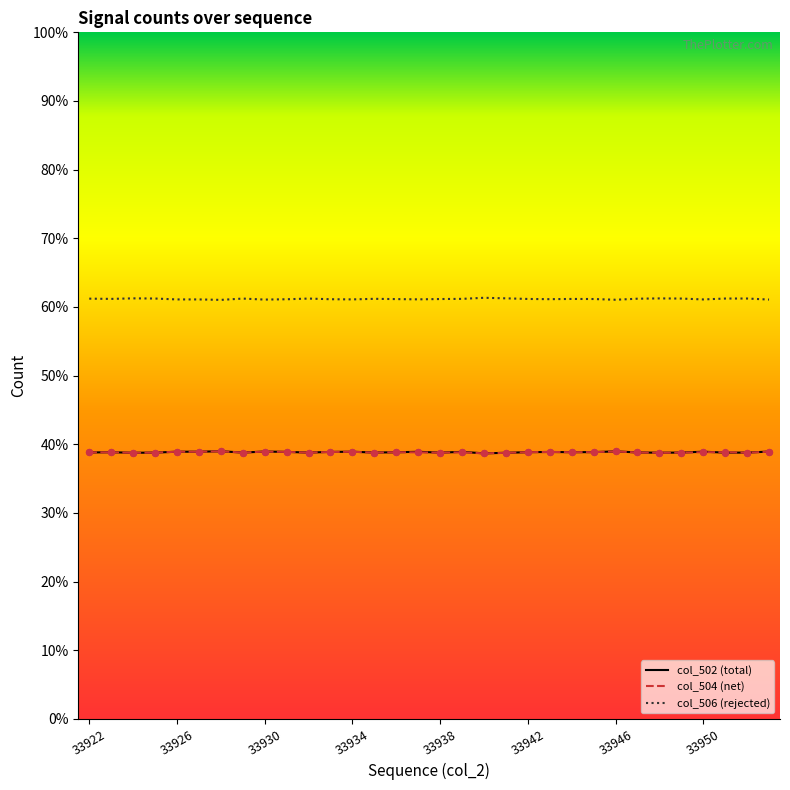

Which series has the largest total across all categories?

col_506 (rejected)